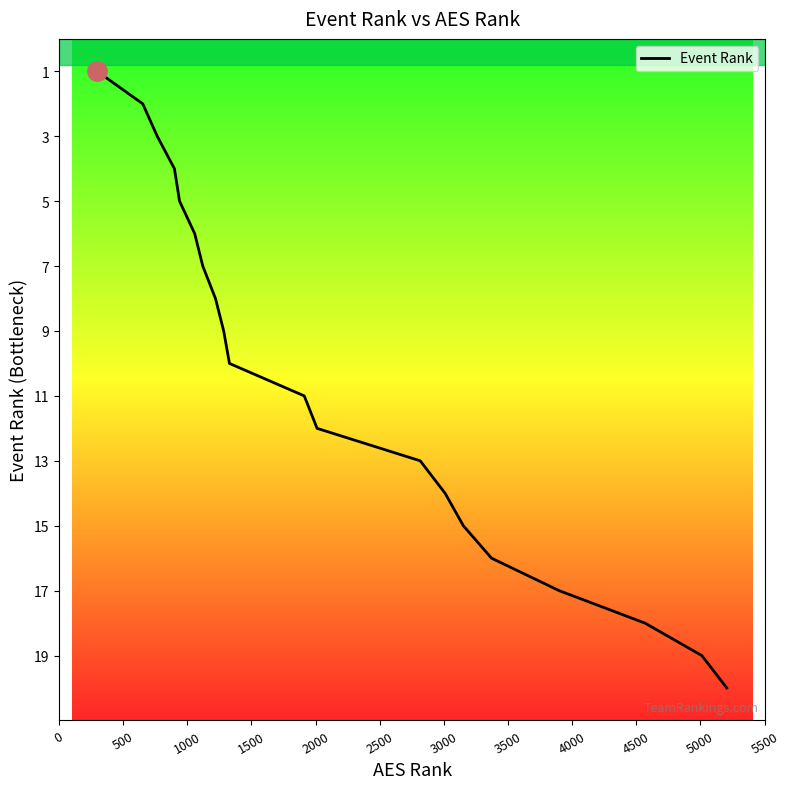

What is the minimum value shown in the chart?

1